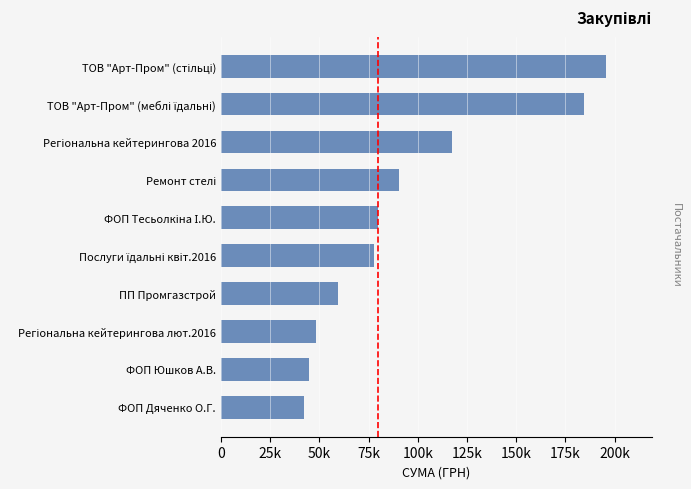

Are the bars horizontal?

Yes